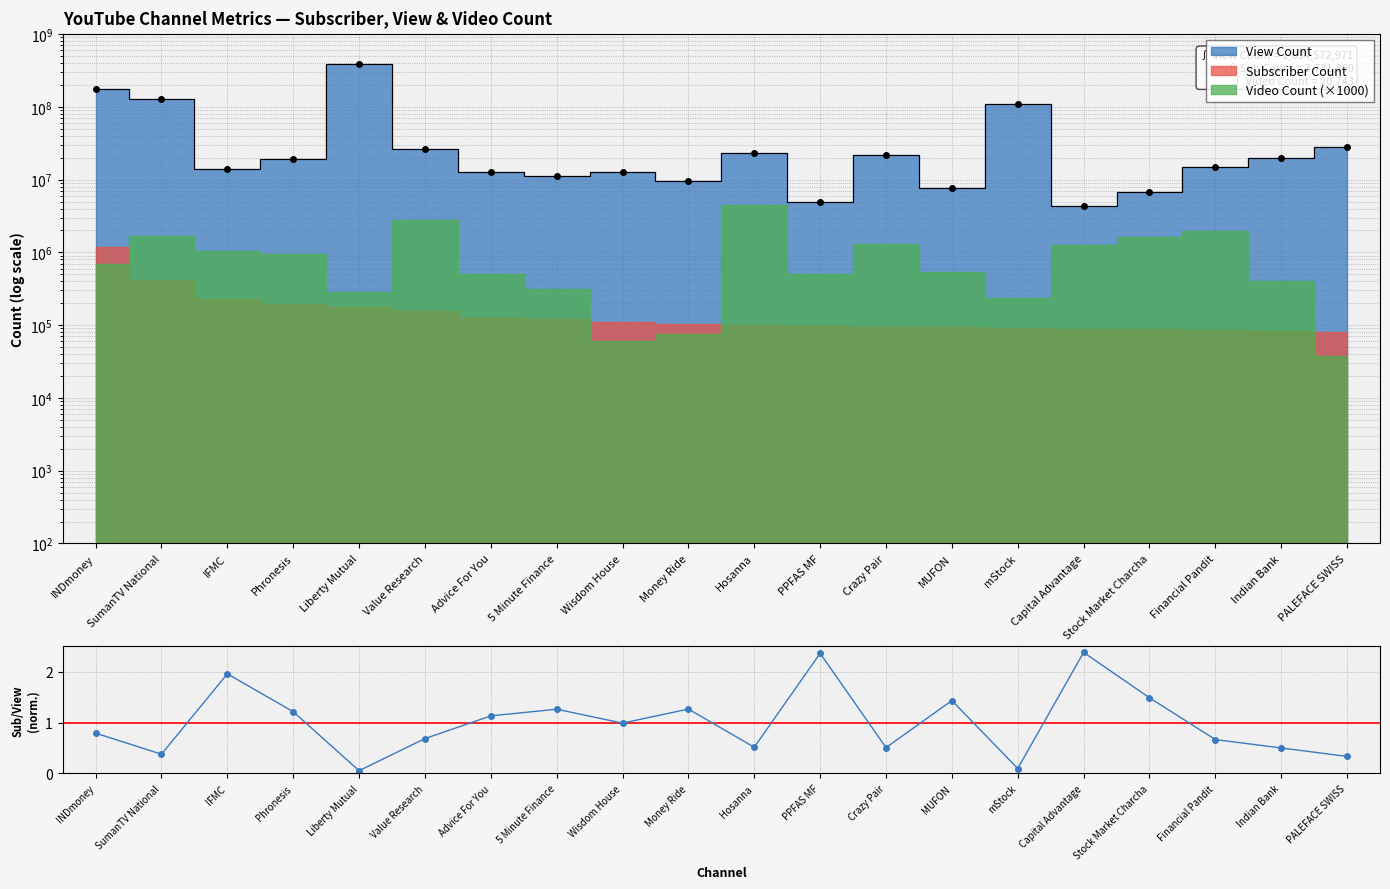

The chart shows a value of 2.0 at Phronesis. True or false?

False